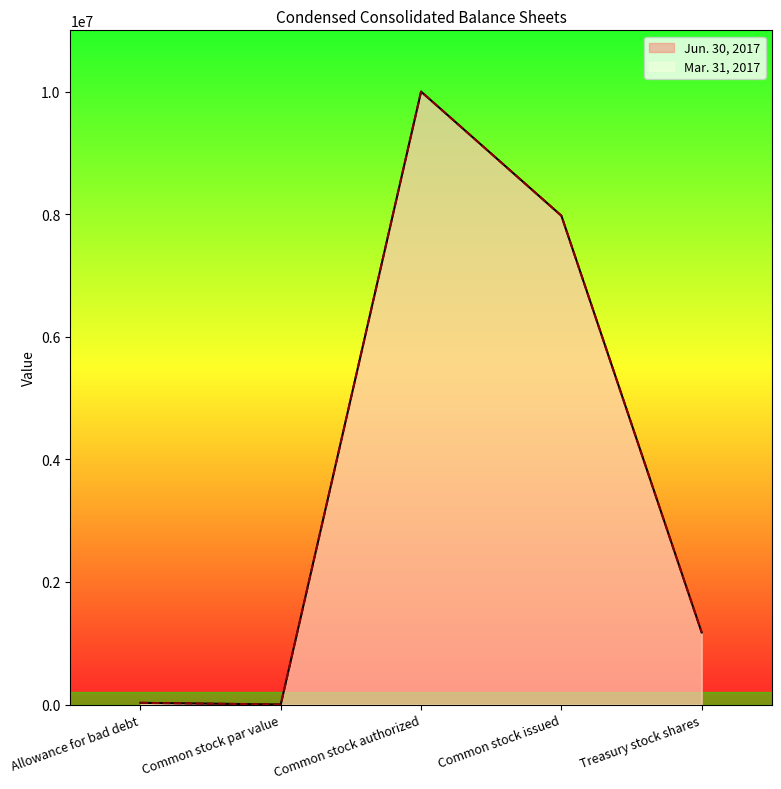

Which category has the lowest value in the Jun. 30, 2017 series?

Common stock par value